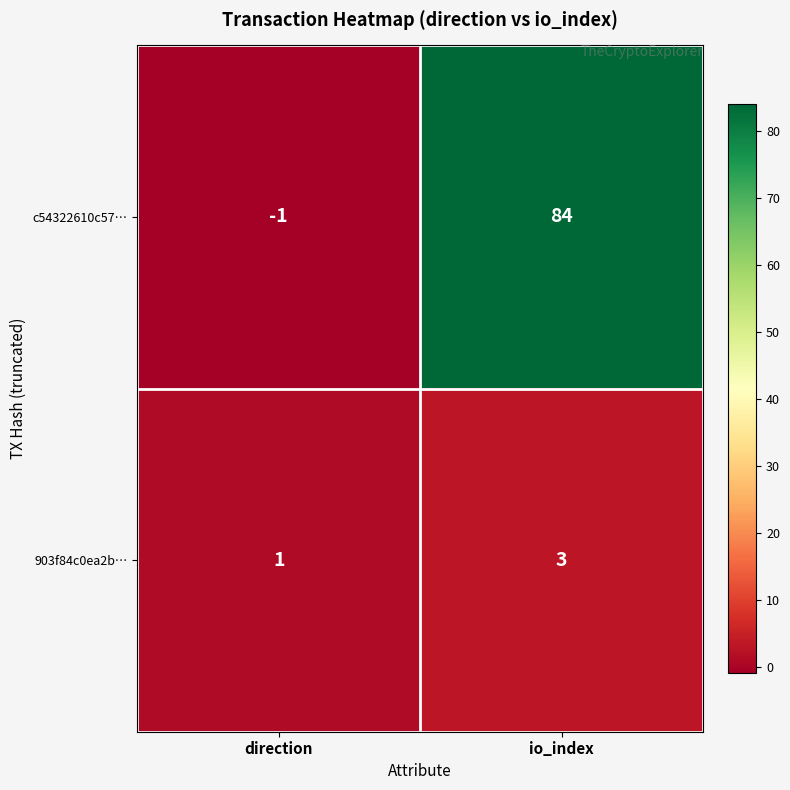

What is the approximate value of c54322610c57… at io_index?

84